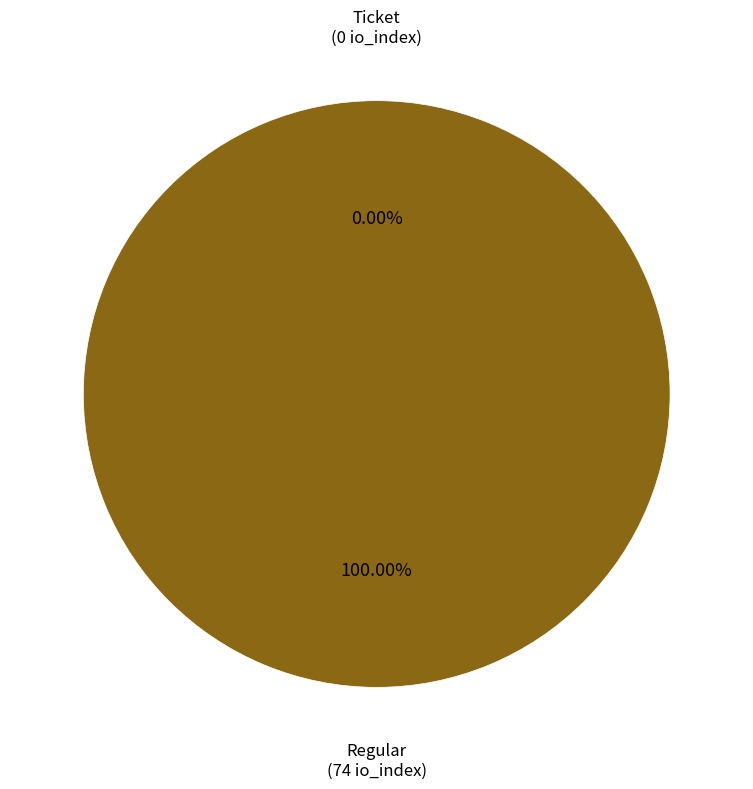

Does Ticket (io_index=0) represent more than half of the total?

No